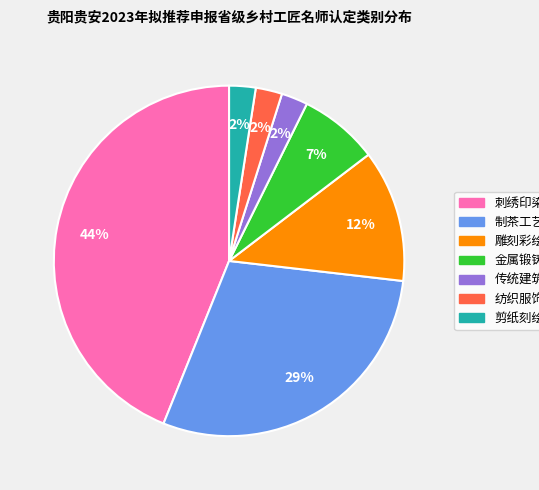

What percentage is the 纺织服饰 slice, to the nearest percent?

2%